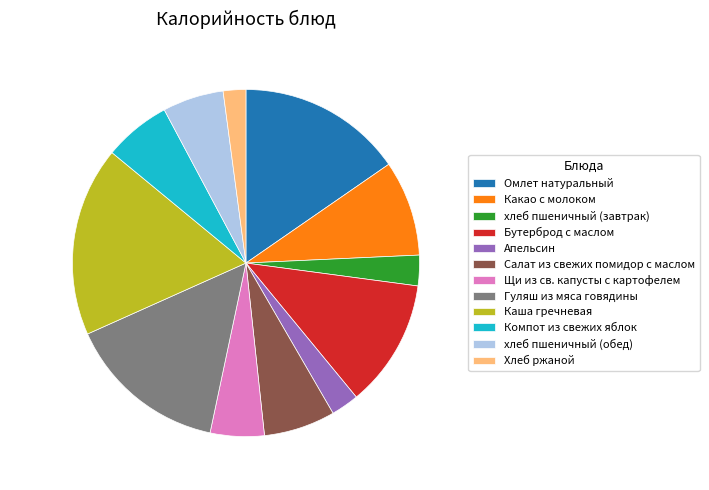

Which slice is the largest?

Каша гречневая